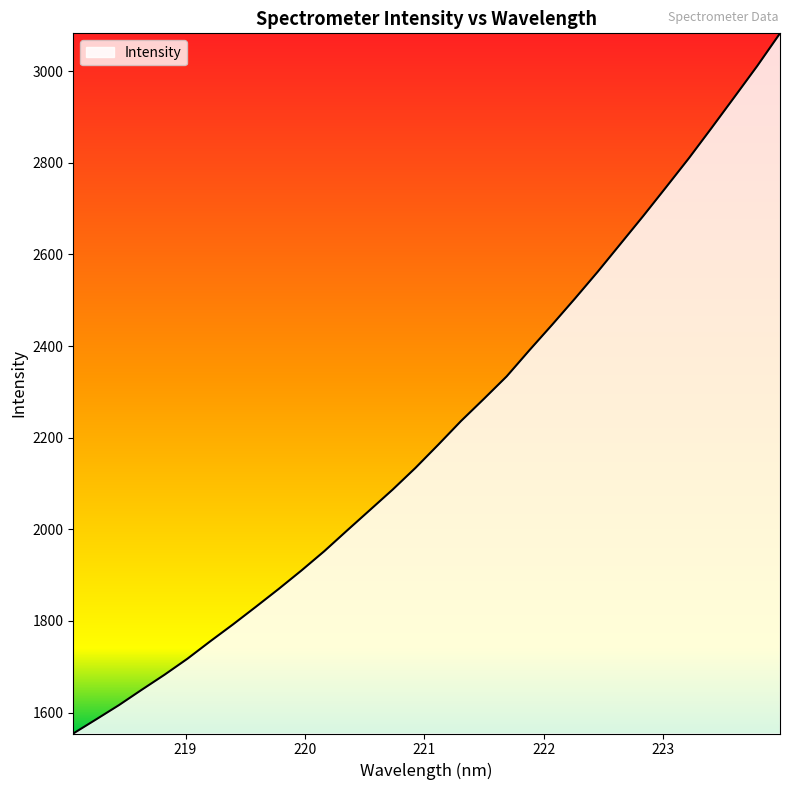

What is the difference between the second highest and second lowest values?

1426.3